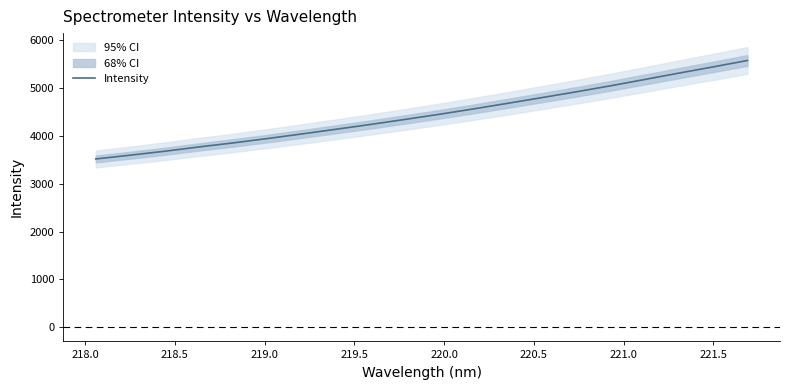

Does the chart have visible grid lines?

No